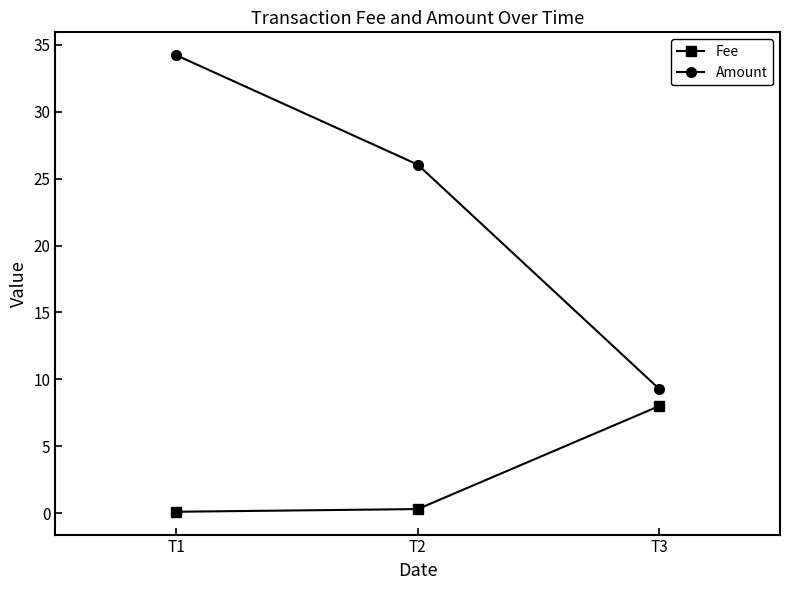

What is the total value across all series at T3?

17.3